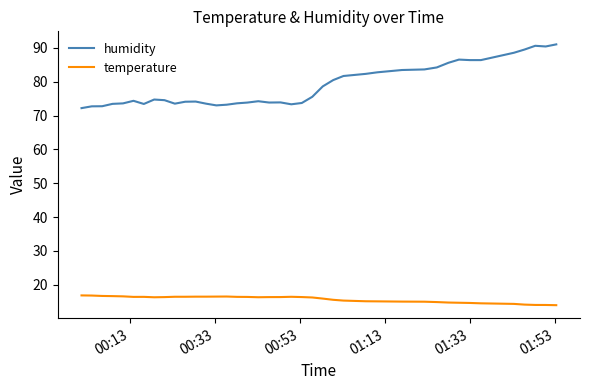

True or false: humidity and temperature cross at least once.

False